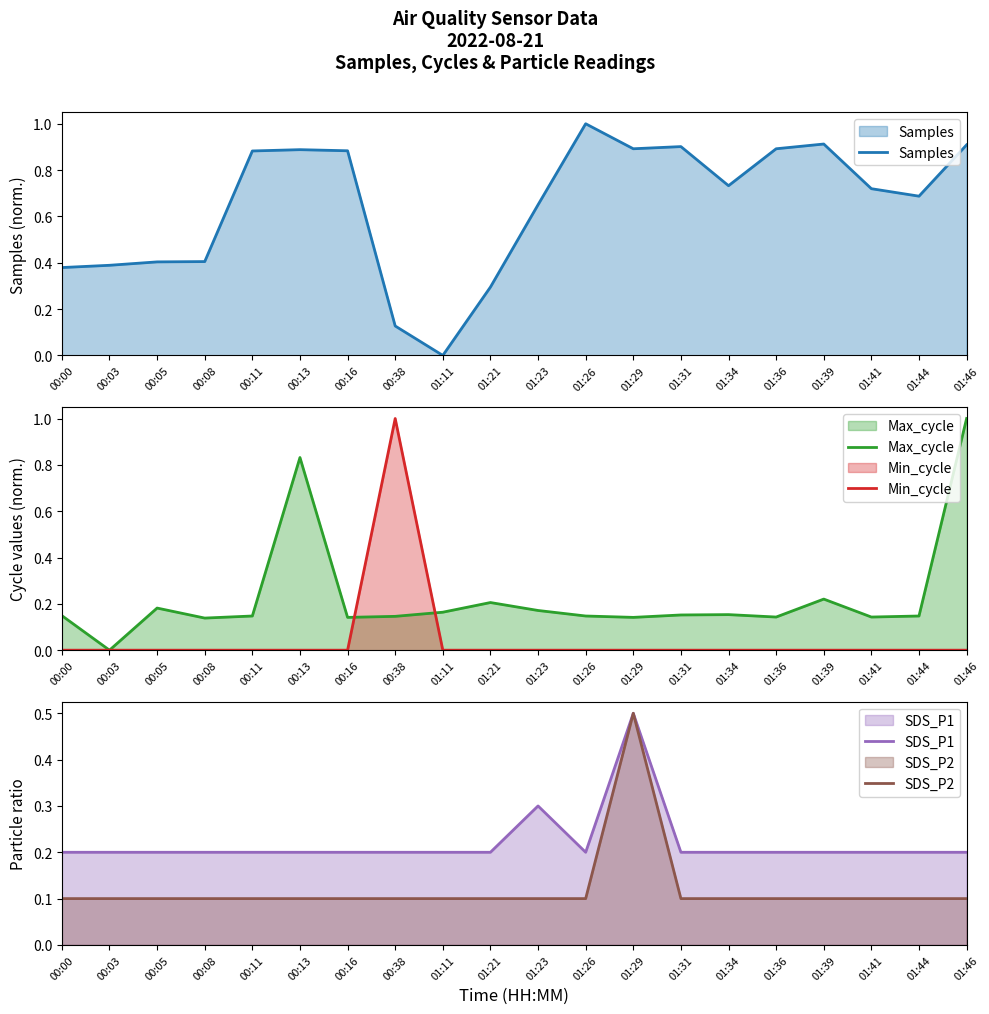

Between 00:03 and 00:38, which is larger?

00:03